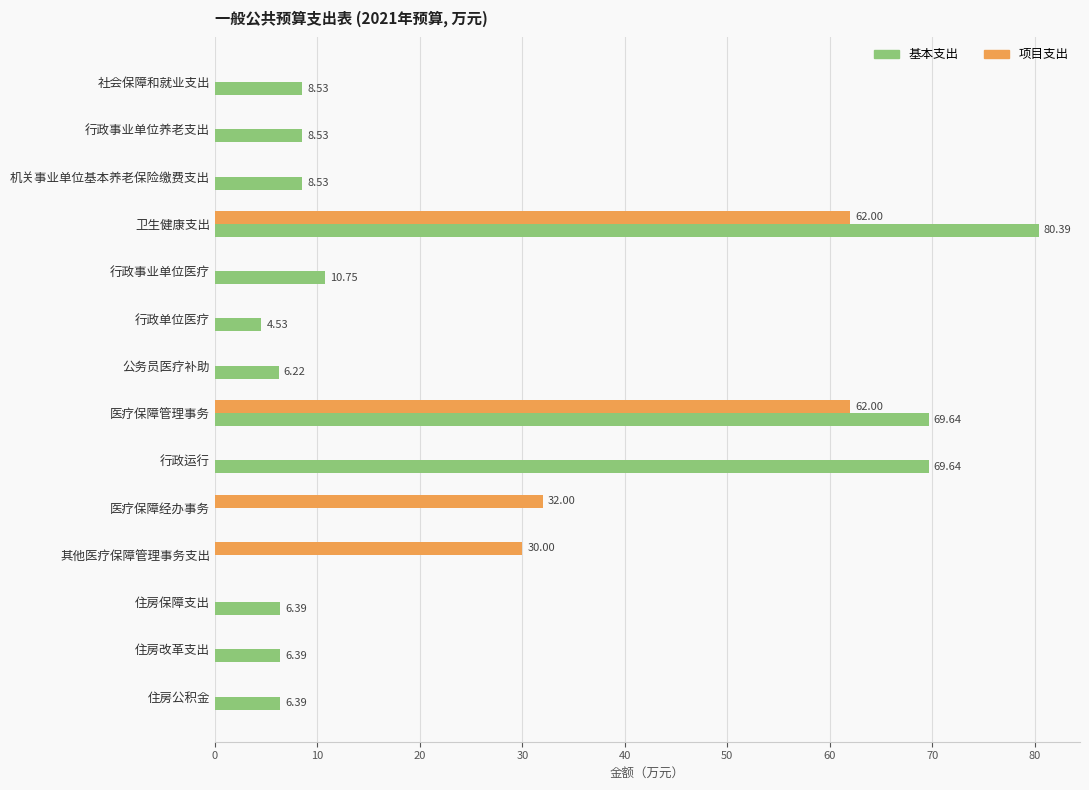

At which label is 基本支出 closest to 40?

行政事业单位医疗